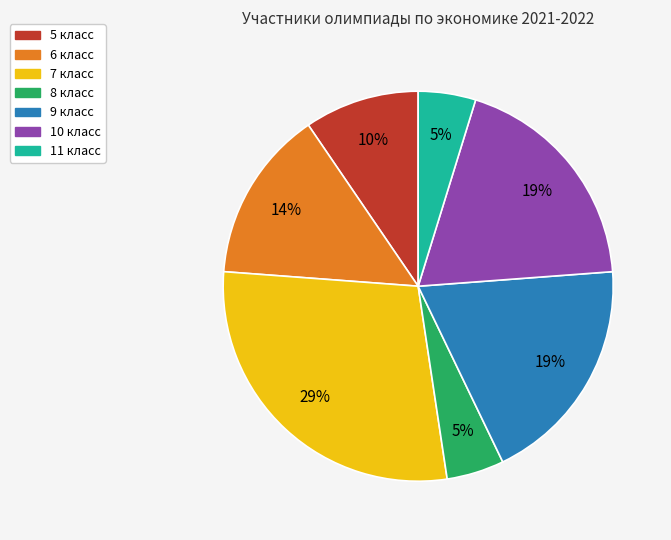

The 10 класс slice represents 30% of the pie. True or false?

False